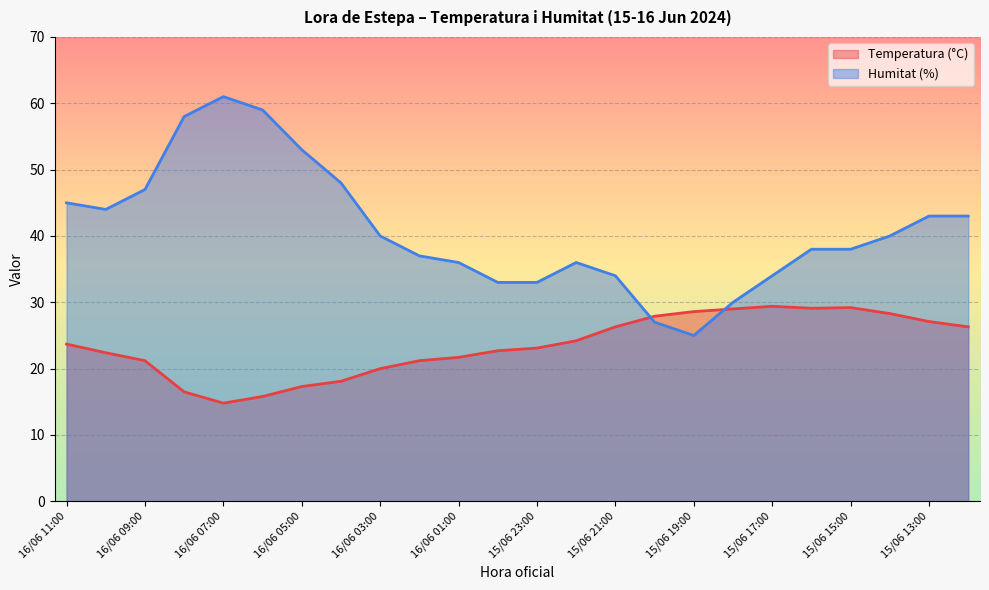

The value of Temperatura (°C) at 15/06 13:00 is 40.8. True or false?

False